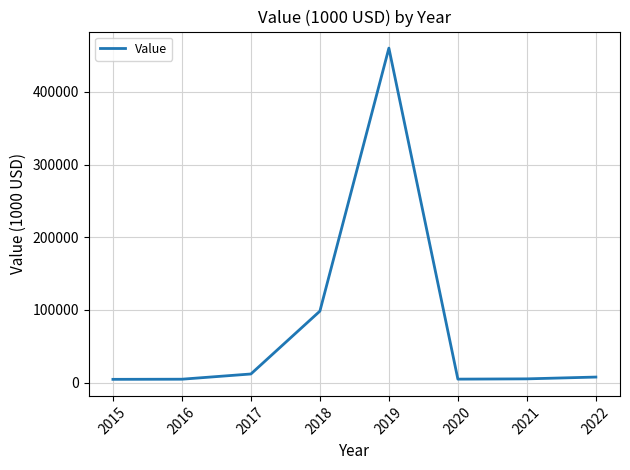

What is the minimum value shown in the chart?

4422.5